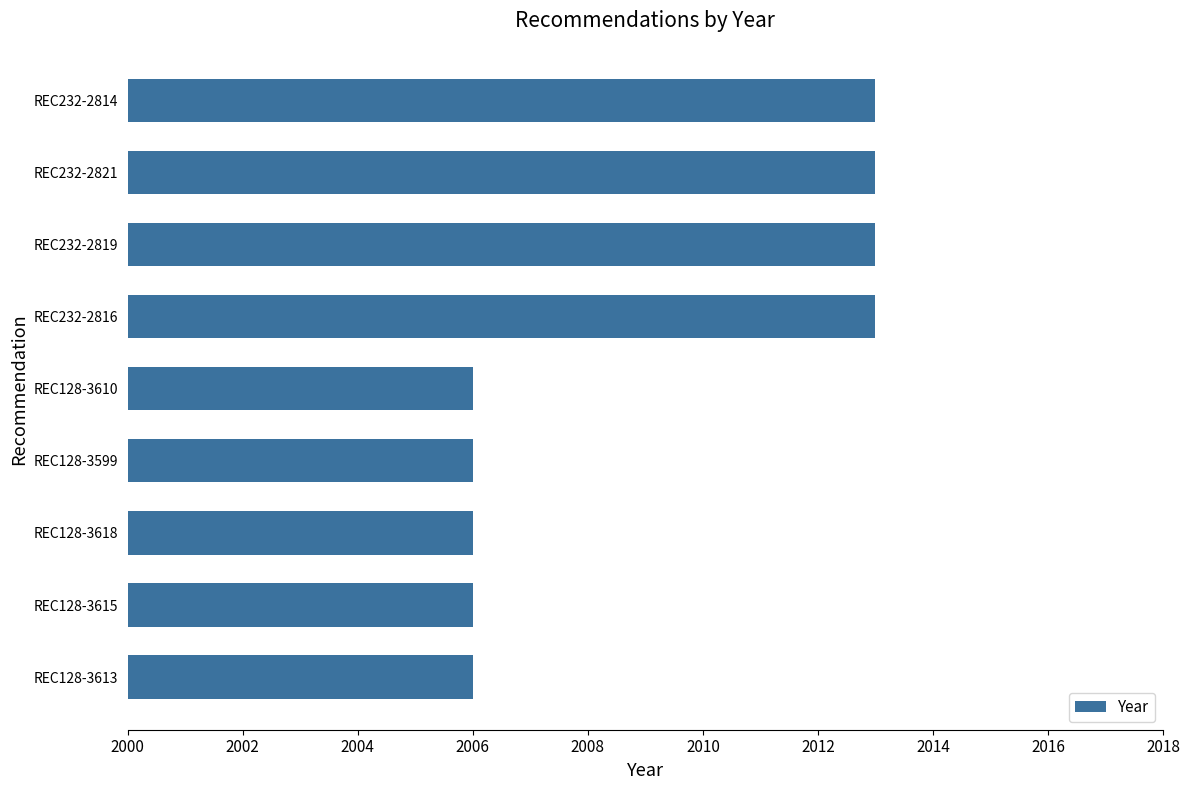

Is it true that the value at REC232-2814 is 2013?

True